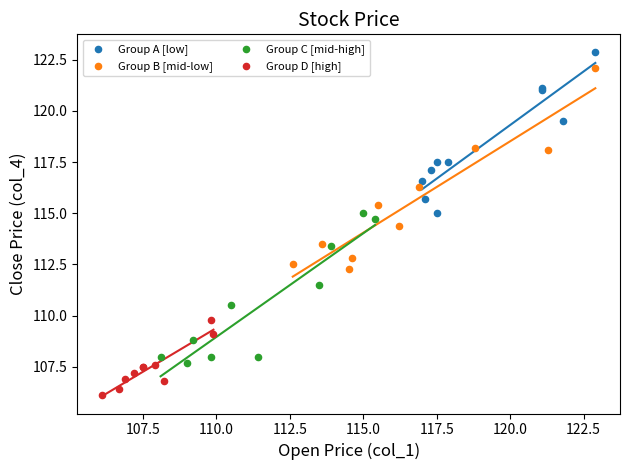

Which series contains the highest Y value?

Group A [low]